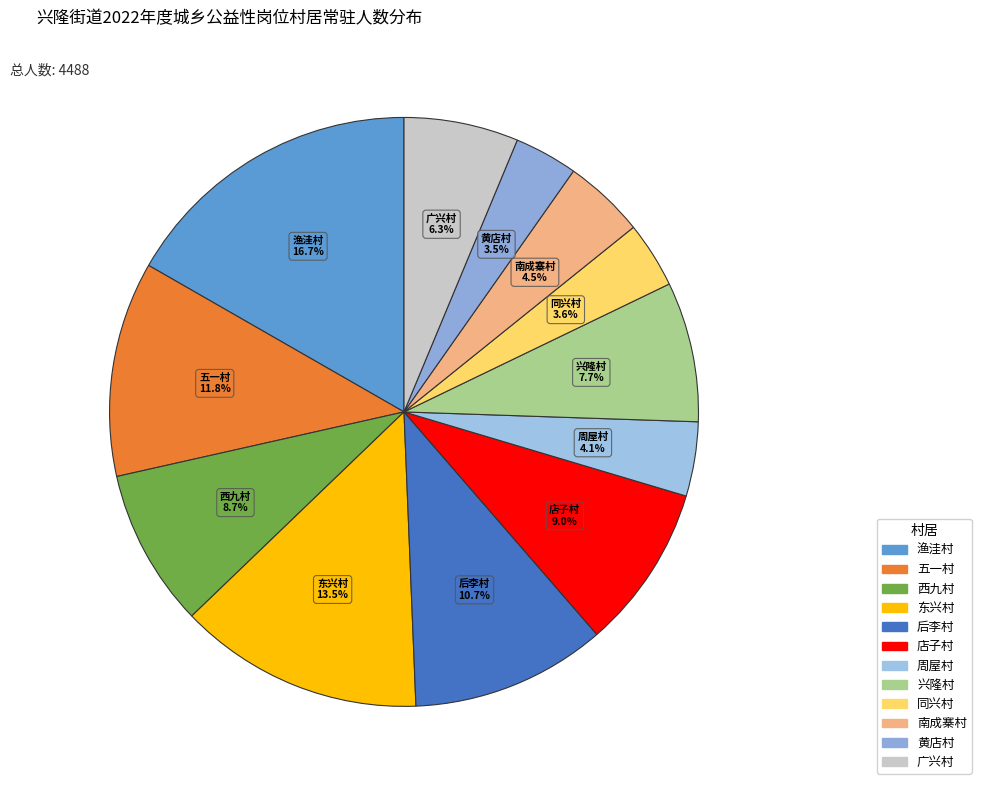

Does 西九村 represent more than half of the total?

No